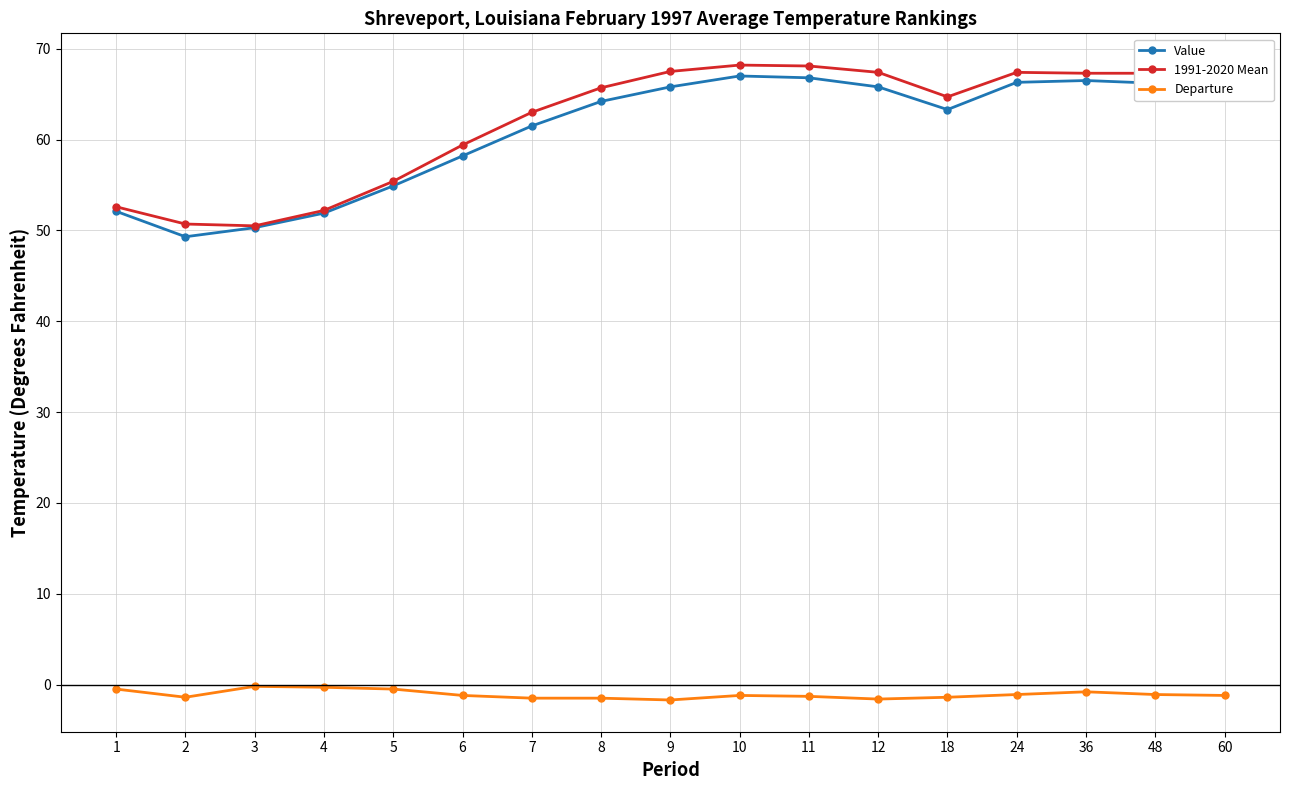

Is the value of 1991-2020 Mean at 8 greater than the value of Departure at 36?

Yes